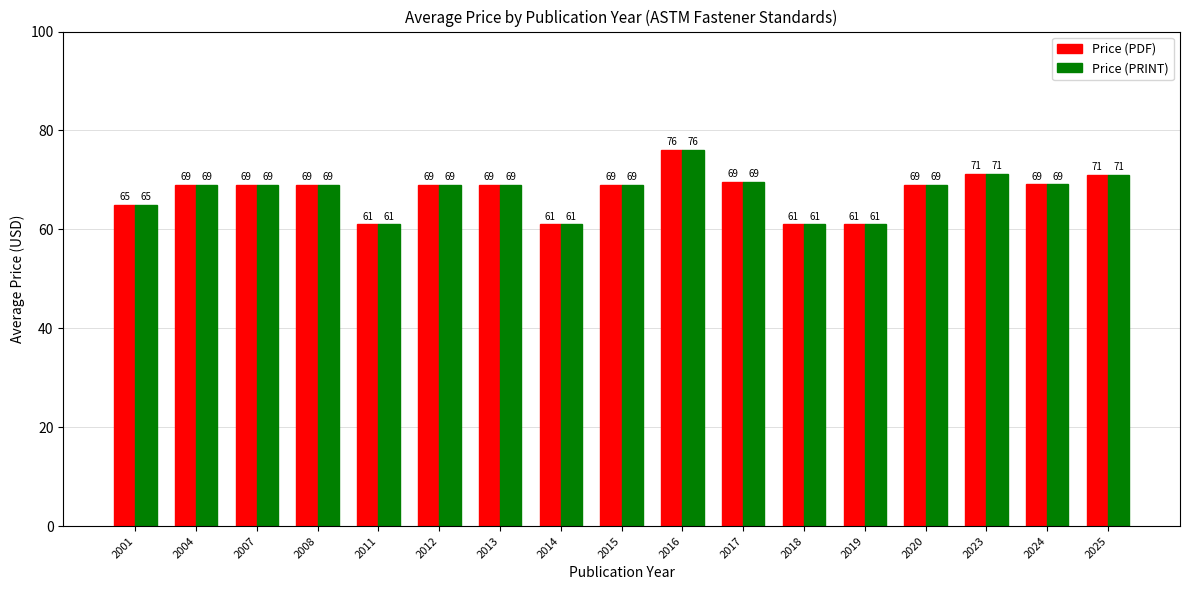

What are all the series names shown in the legend?

Price (PDF), Price (PRINT)